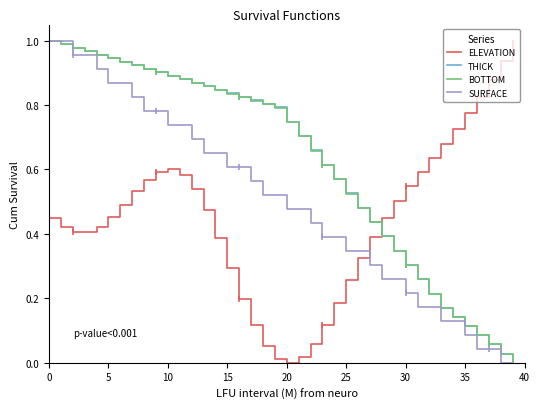

Which has a higher value, 13 or 32?

32